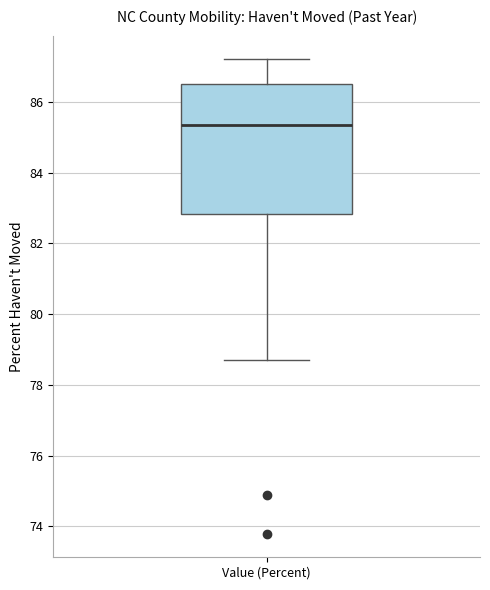

Where is the lower edge of the box for Value (Percent) on the y-axis? The values are not printed on the chart, so give them approximately, as read against the axis.

82.8